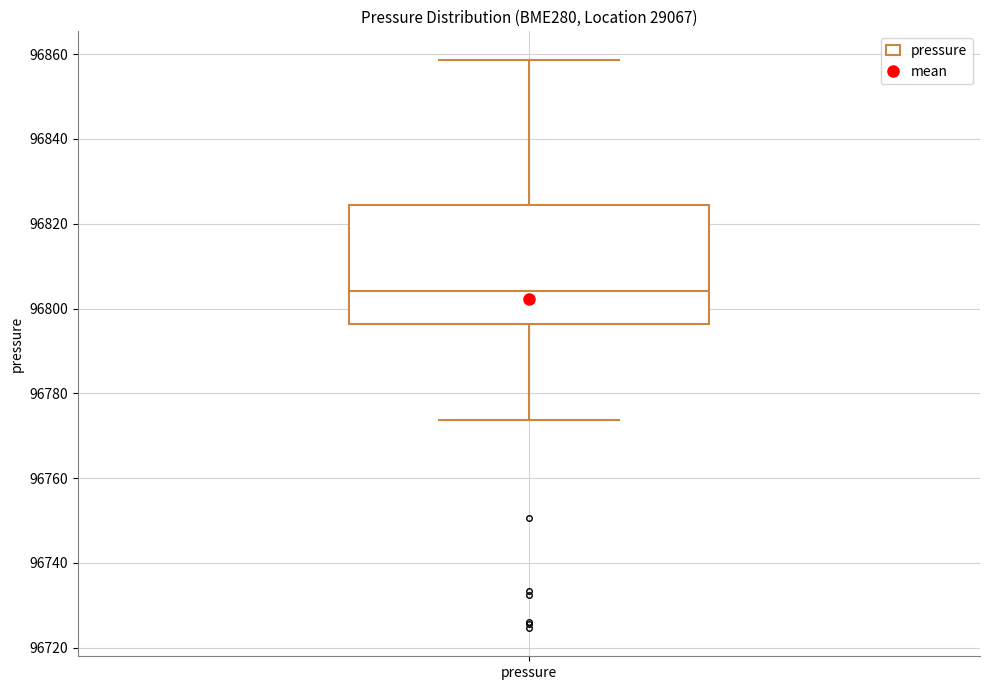

Where does the median line of the box for pressure sit on the y-axis? The values are not printed on the chart, so give them approximately, as read against the axis.

96804